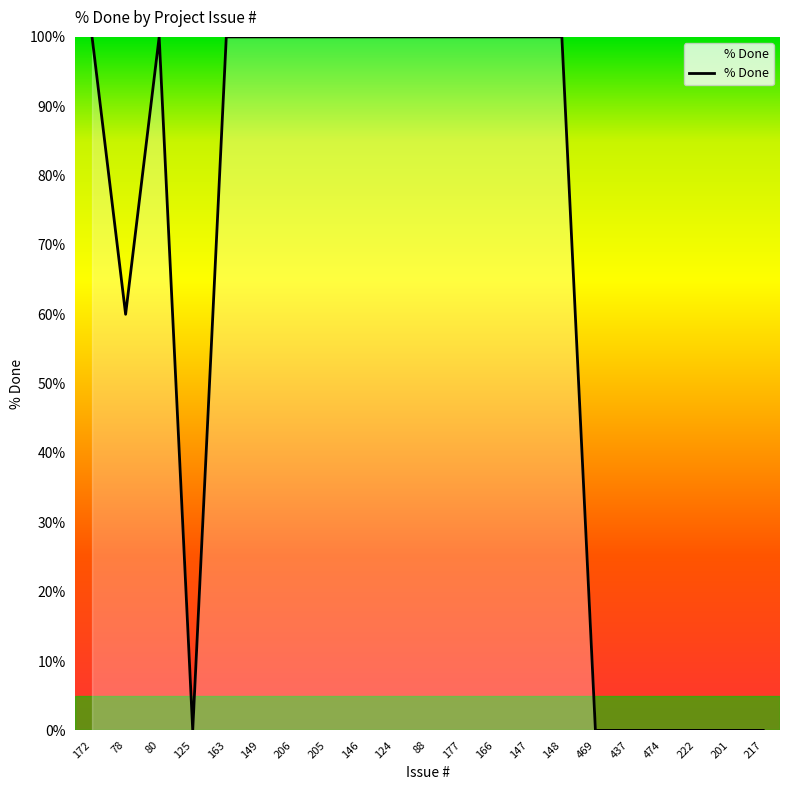

What is the change in value from 125 to 148?

+100